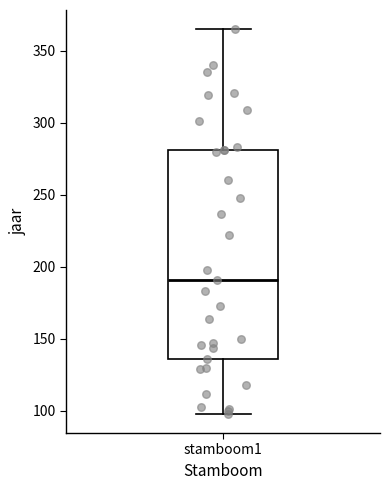

Where is the upper edge of the box for stamboom1 on the y-axis? The values are not printed on the chart, so give them approximately, as read against the axis.

280